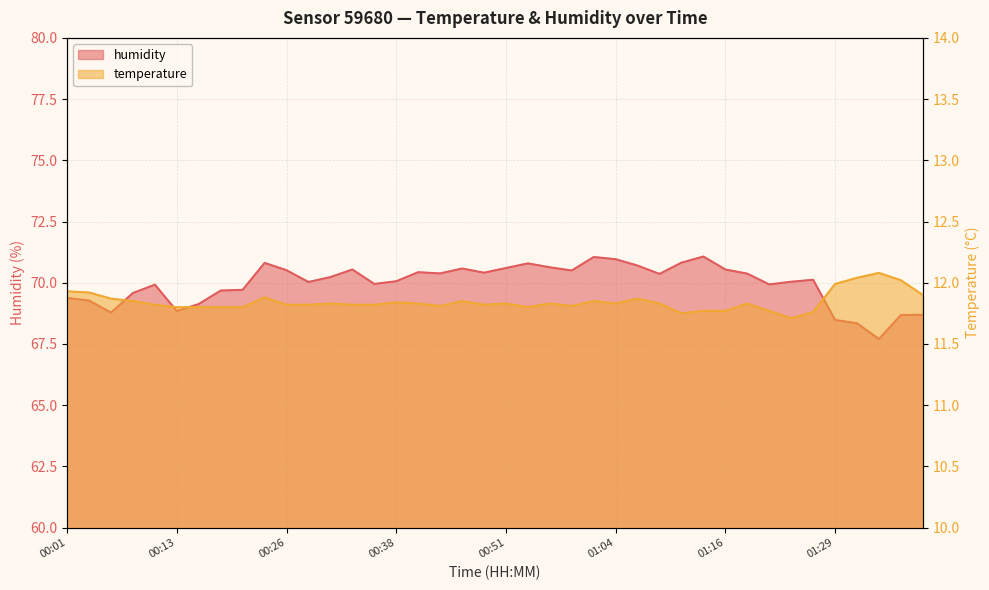

What position from the right is 01:14?

11